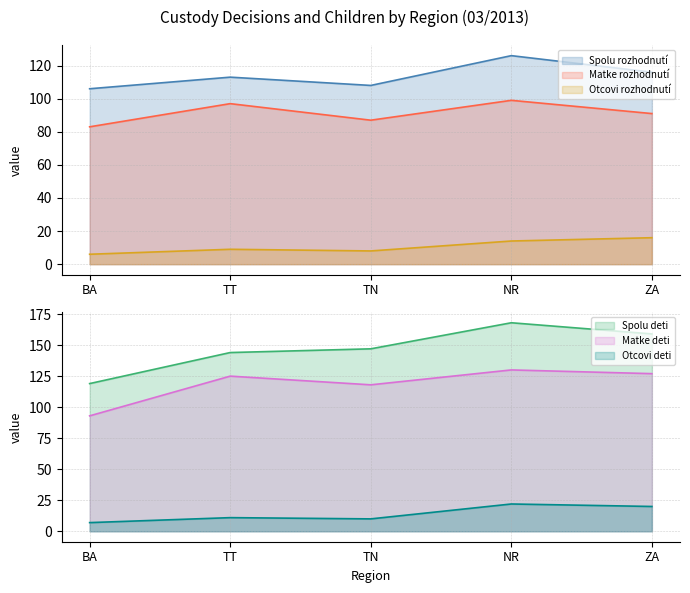

What is the approximate value of Matke rozhodnutí at TT?

97